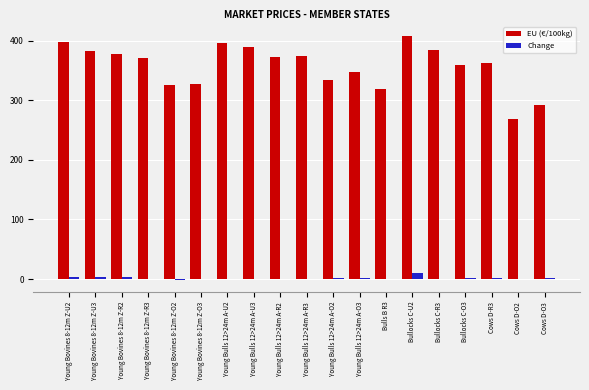

What is the greatest value displayed?

408.4